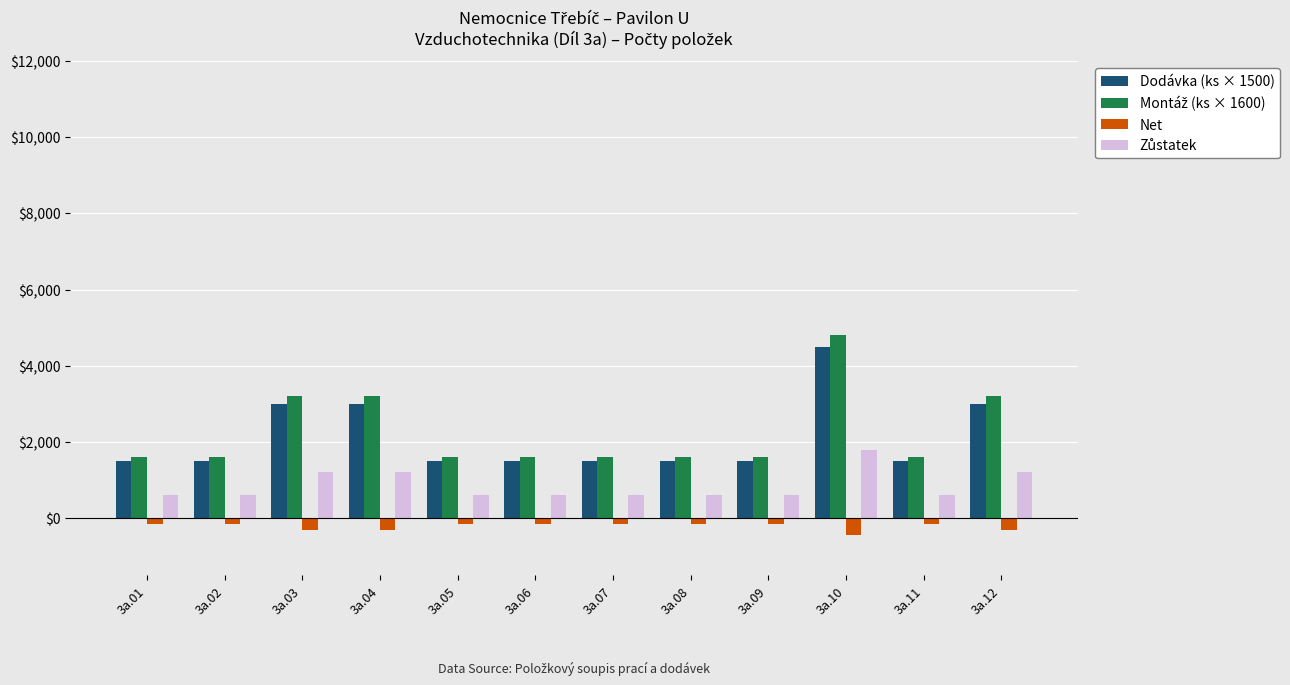

What is the difference between the maximum and minimum values in the Net series?

300